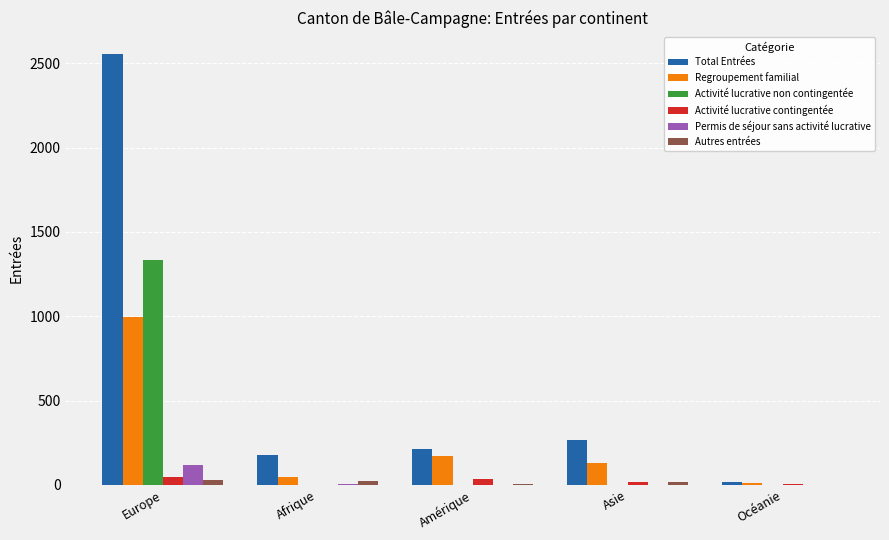

At which label is Total Entrées closest to 1285?

Asie